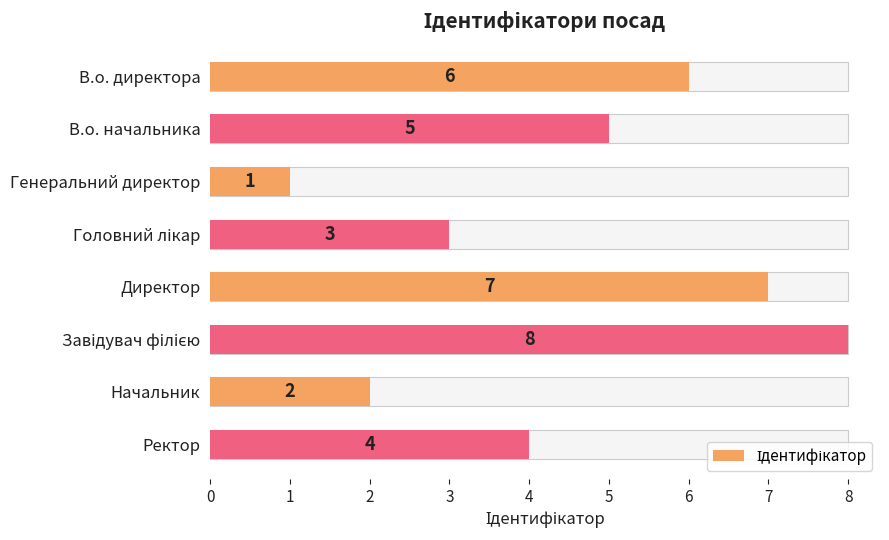

Reading left to right, what are all the values shown in this chart?

6	5	1	3	7	8	2	4